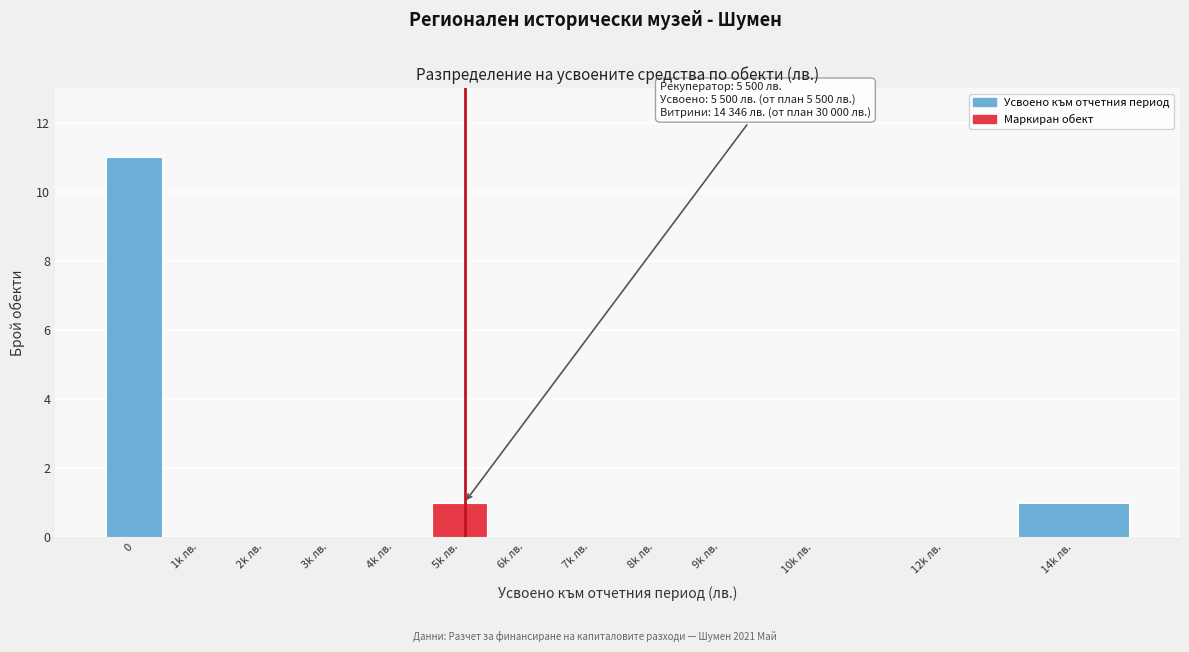

Reading left to right, extract all data points from this chart.

0=11	1k лв.=0	2k лв.=0	3k лв.=0	4k лв.=0	5k лв.=1	6k лв.=0	7k лв.=0	8k лв.=0	9k лв.=0	10k лв.=0	12k лв.=0	14k лв.=1